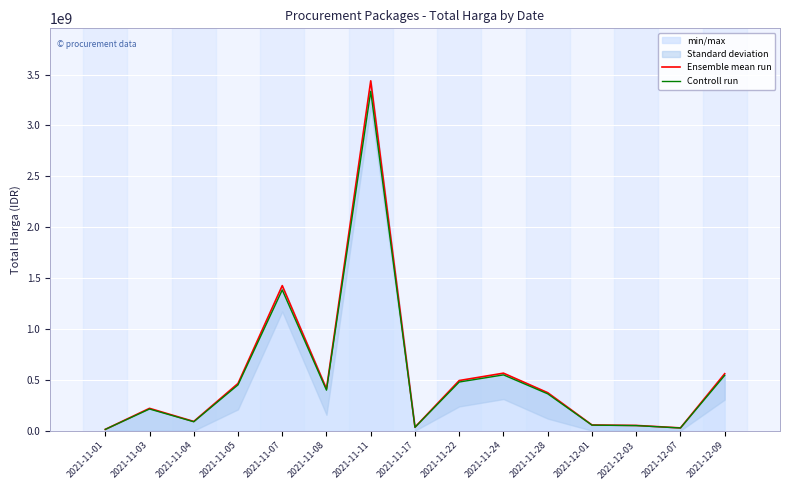

What is the label of the 14th point from the right?

2021-11-03